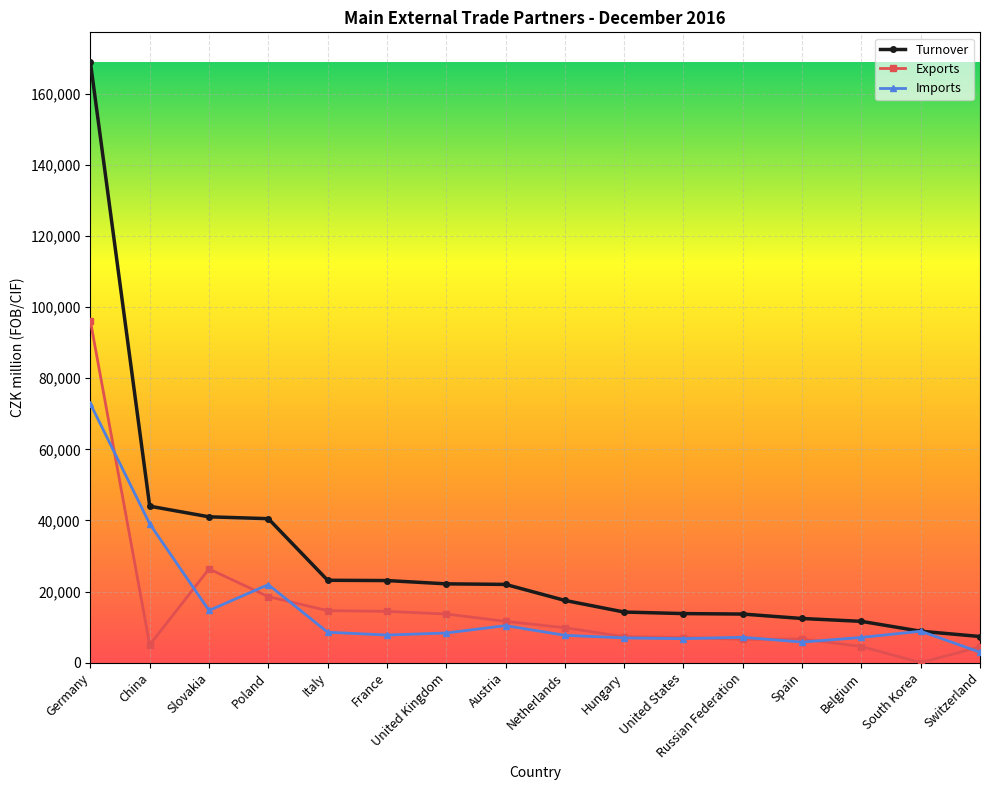

What is the value of the Imports point at the 13th from the left?

5763